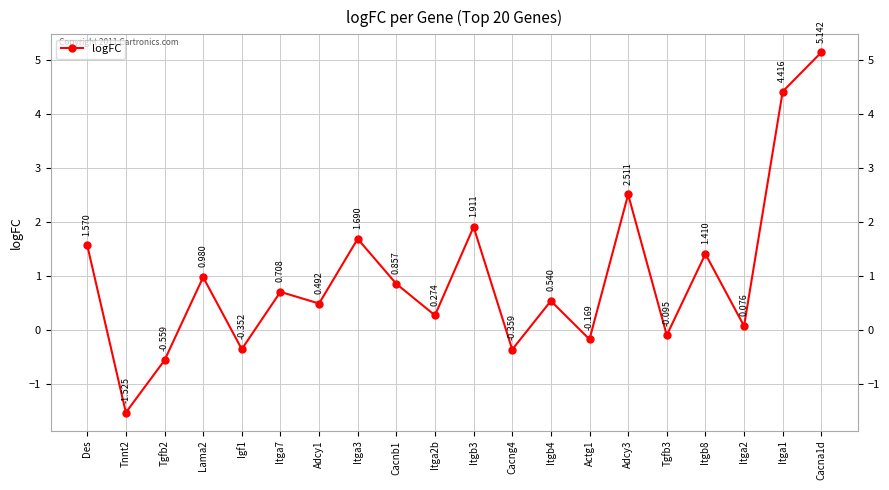

What is the label of the 3rd point from the right?

Itga2